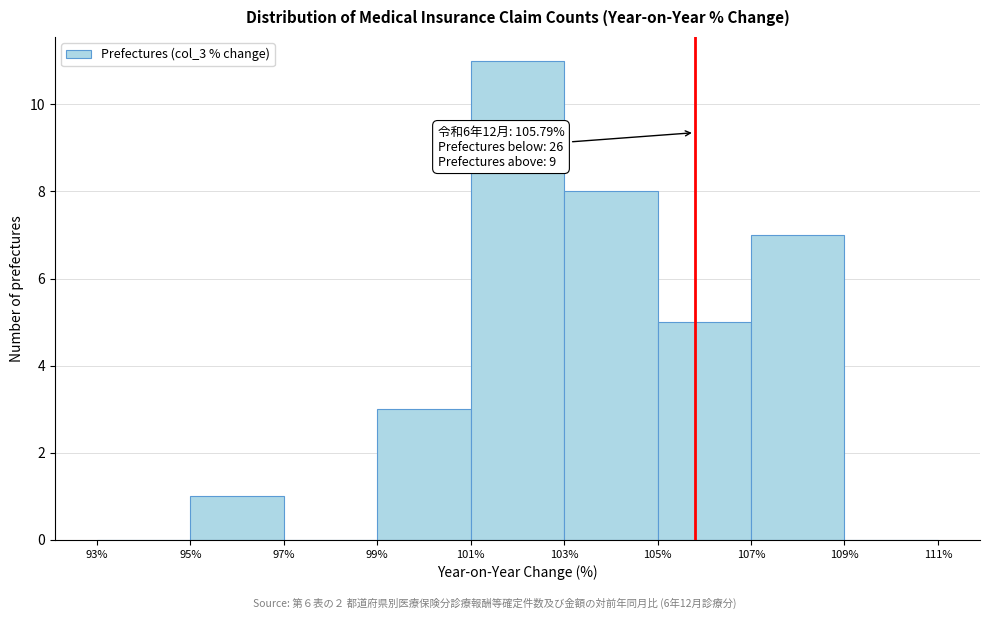

Which range on the x-axis has the tallest bar?

101% to 103%